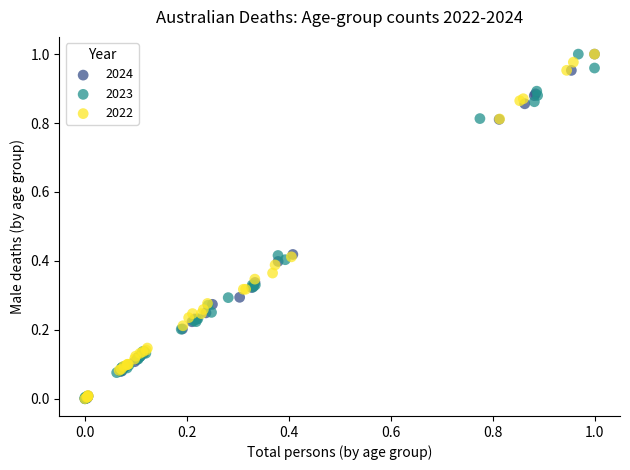

What are all the series names shown in the legend?

2024, 2023, 2022